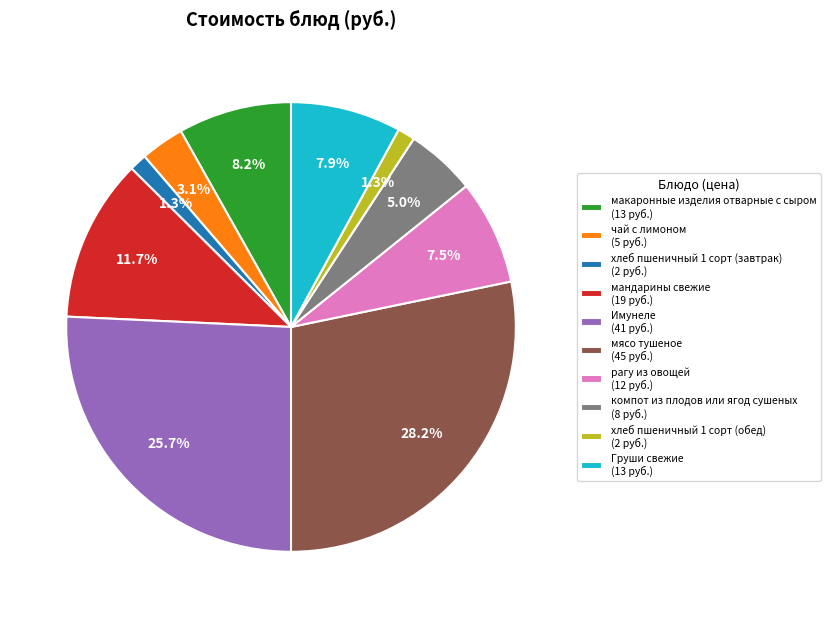

Does any single category account for the majority?

No